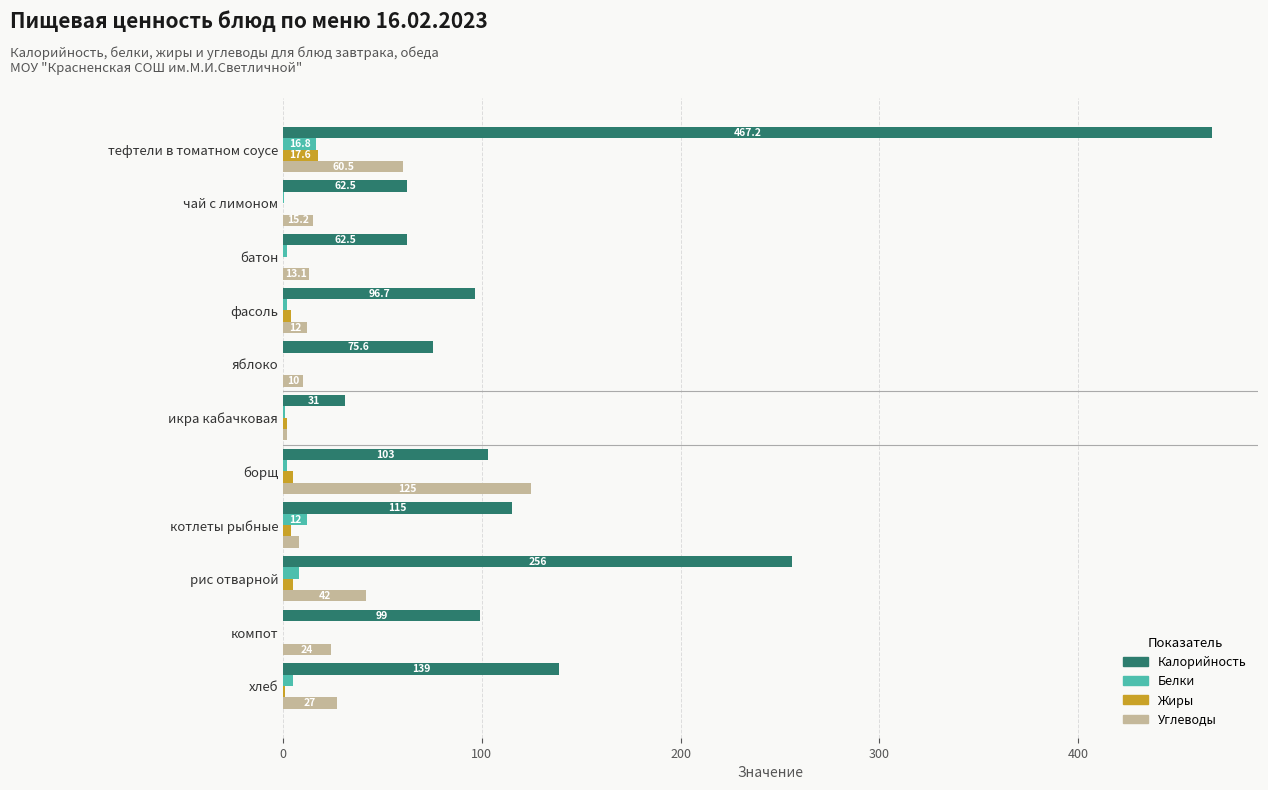

Between фасоль and хлеб, which series saw the biggest shift?

Калорийность